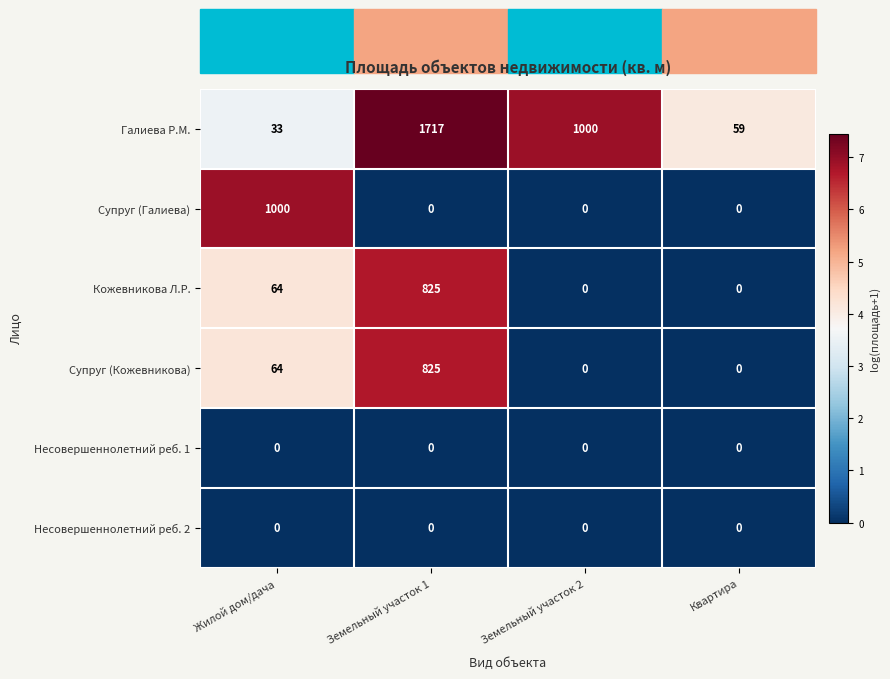

Is it true that Галиева Р.М. equals 1640 at Земельный участок 2?

False